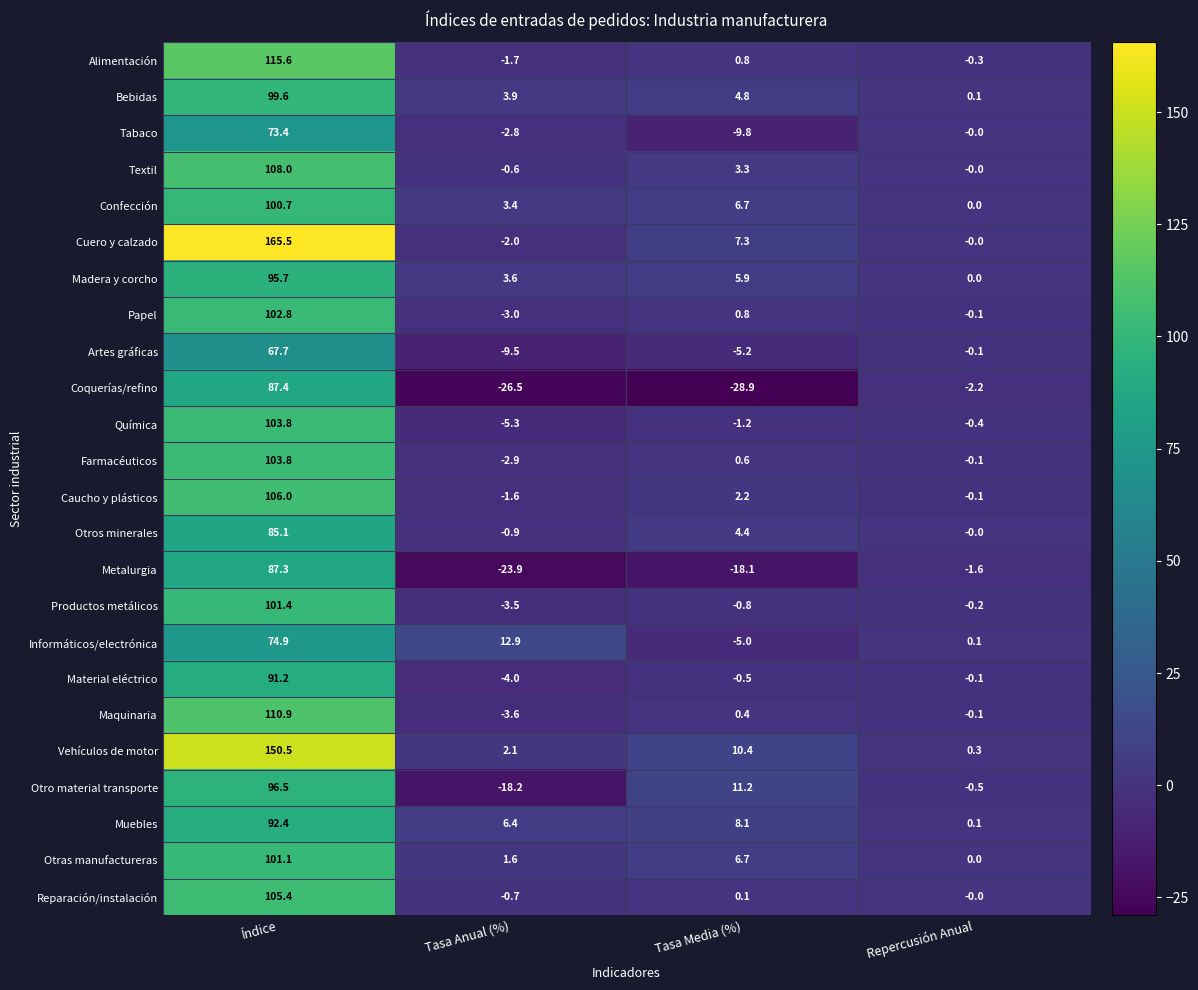

At which category does the chart reach its peak across all series?

Índice